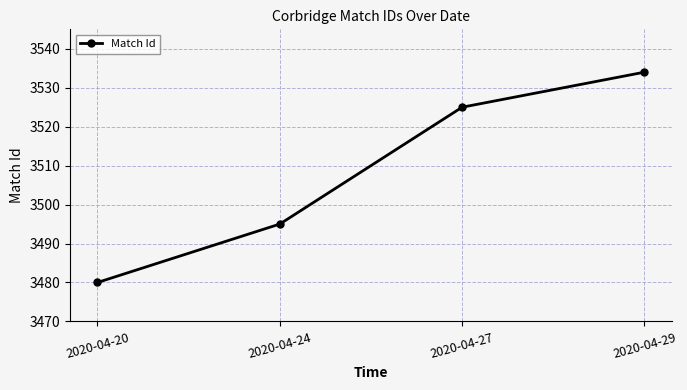

List the labels in order of value, largest first.

2020-04-29, 2020-04-27, 2020-04-24, 2020-04-20